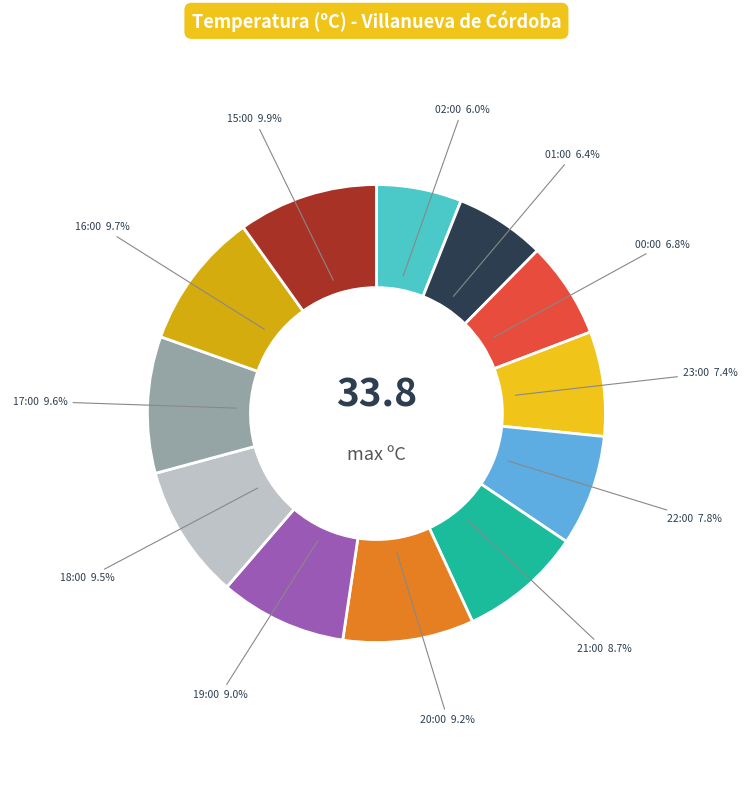

Approximately how many times larger is the value at 22:00 compared to 15:00?

0.8